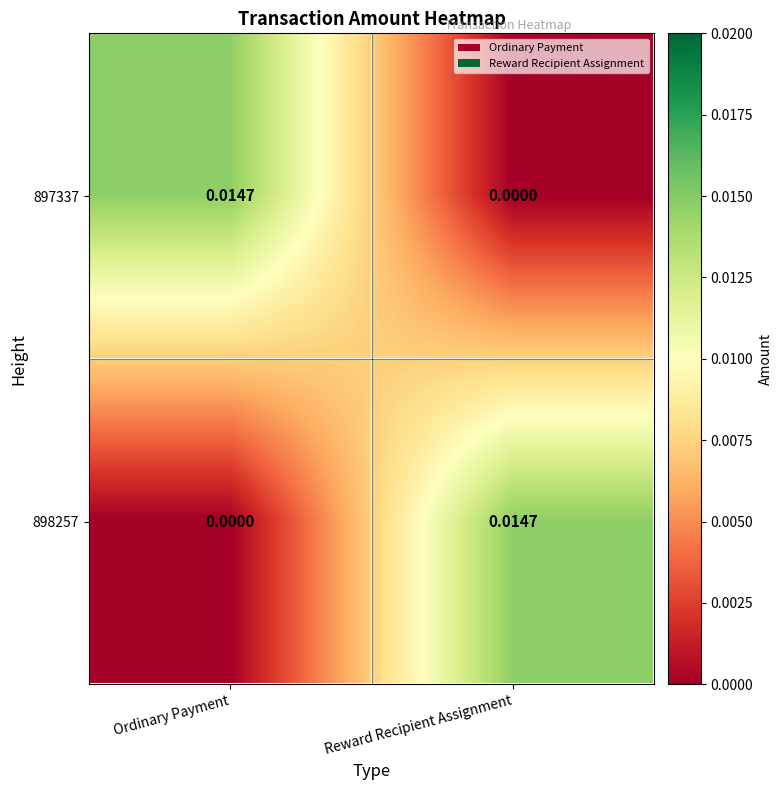

Which category has the highest value in the 898257 series?

Reward Recipient Assignment